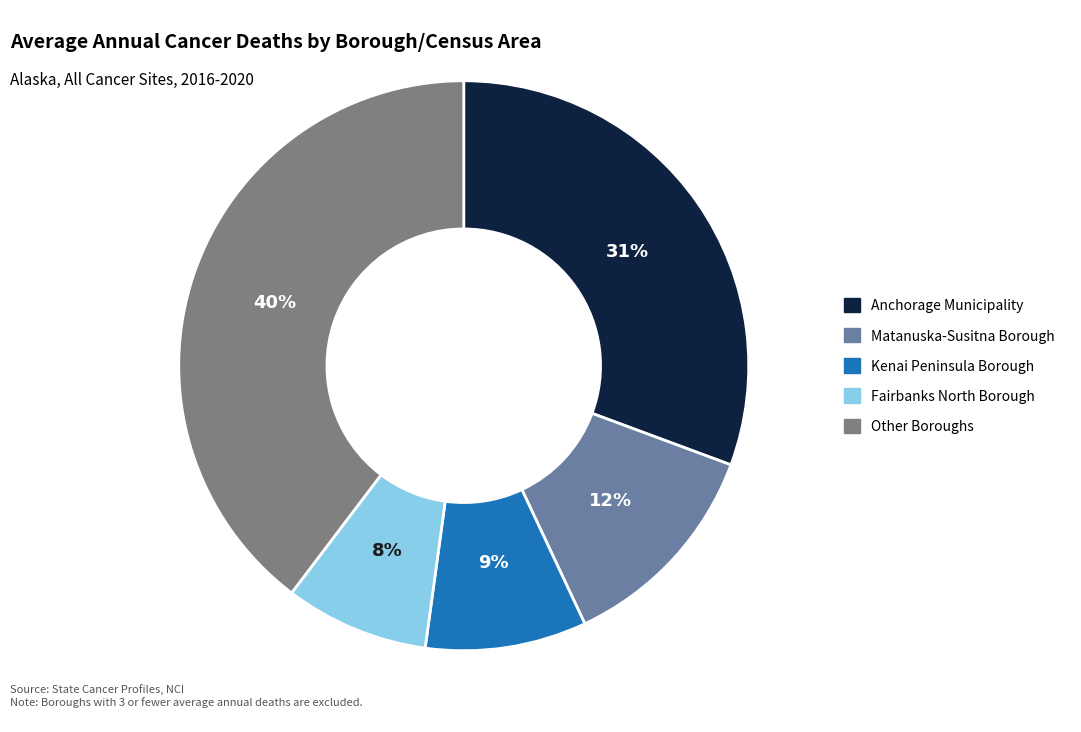

Do Kenai Peninsula Borough and Fairbanks North Borough together represent more than half of the pie?

No